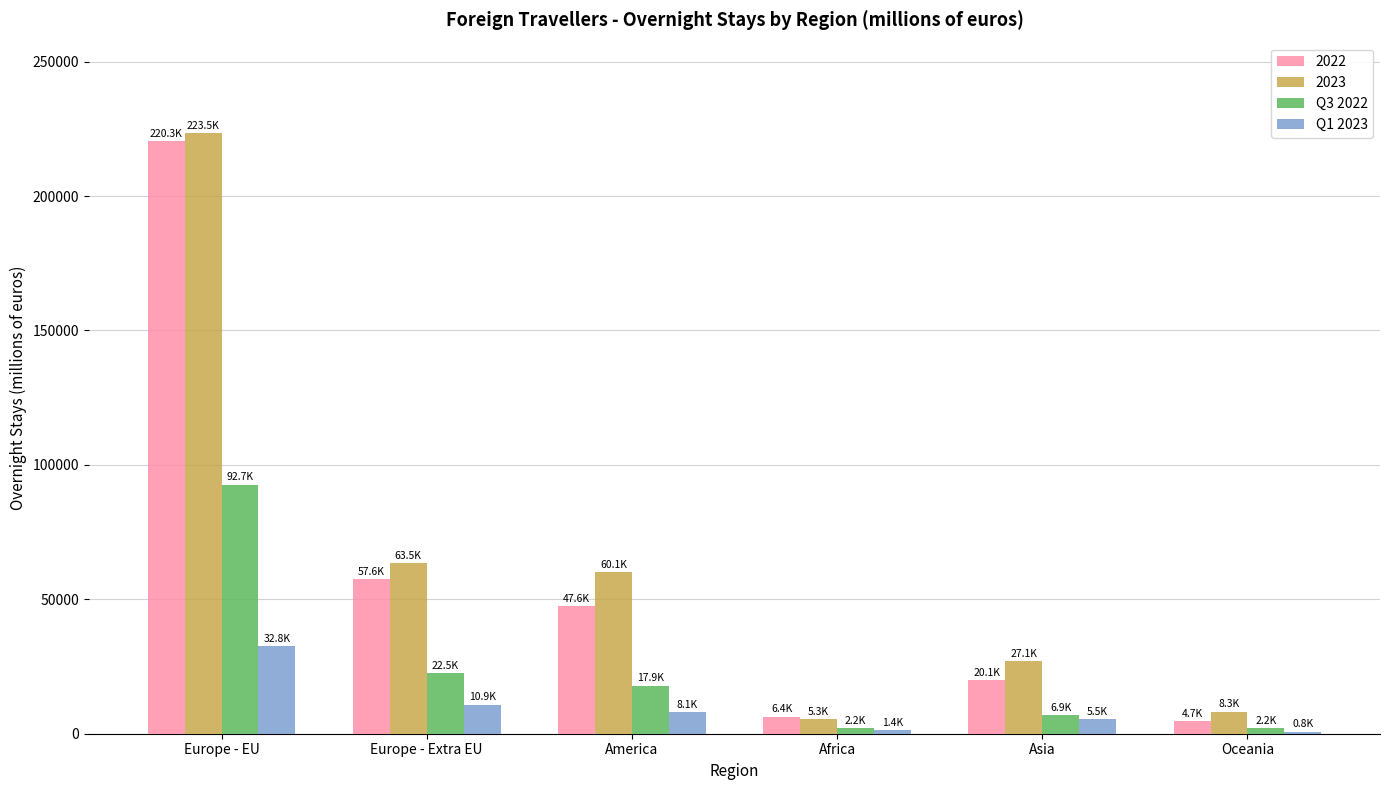

What is the approximate value of Q3 2022 at Oceania?

2154.1